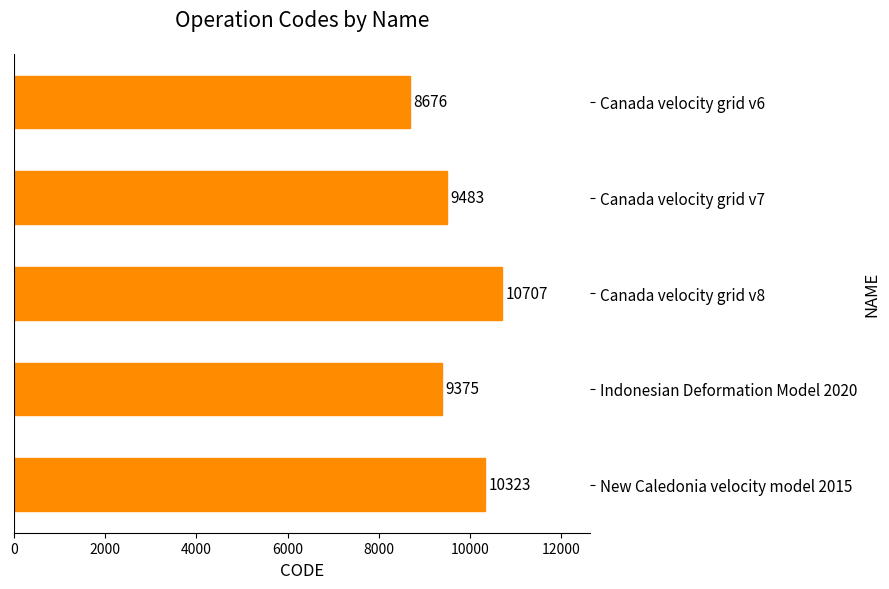

What is the ratio of the value at Canada velocity grid v7 to the value at Canada velocity grid v8?

0.9